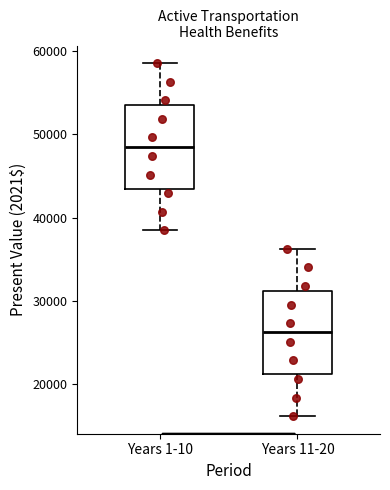

Where is the lower edge of the box for Years 1-10 on the y-axis? The values are not printed on the chart, so give them approximately, as read against the axis.

43000